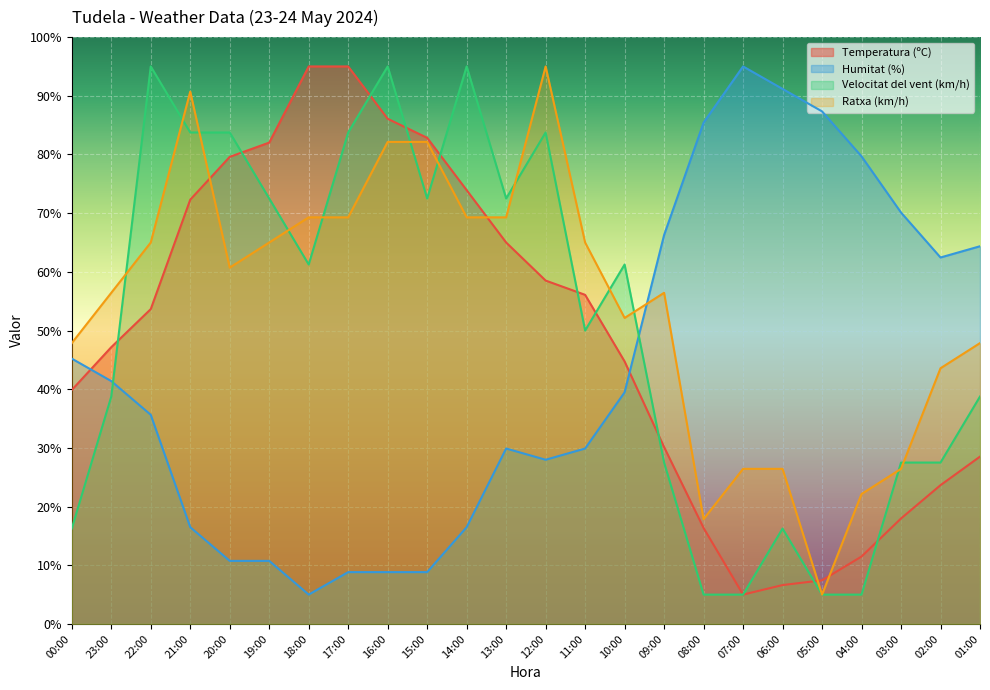

What is the value of the Temperatura (ºC) point at the 9th from the left?

86.1